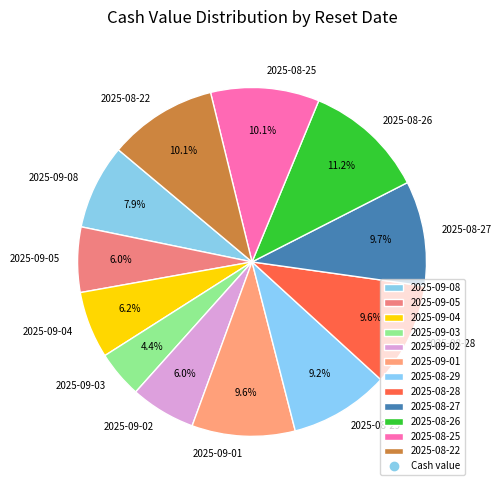

Does 2025-08-28 represent more than half of the total?

No